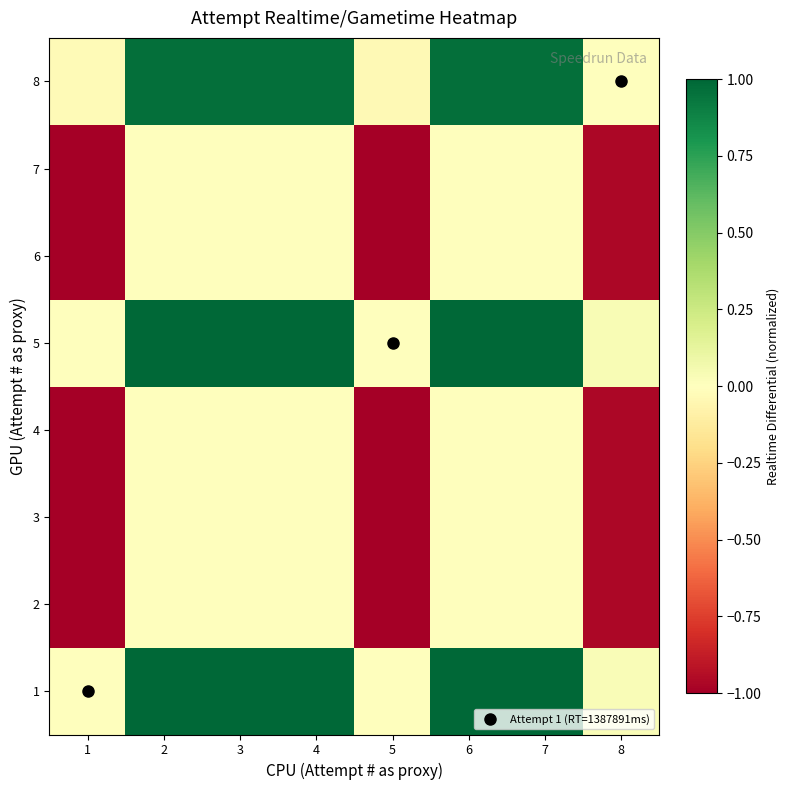

What is the minimum value shown in the chart?

-1.0